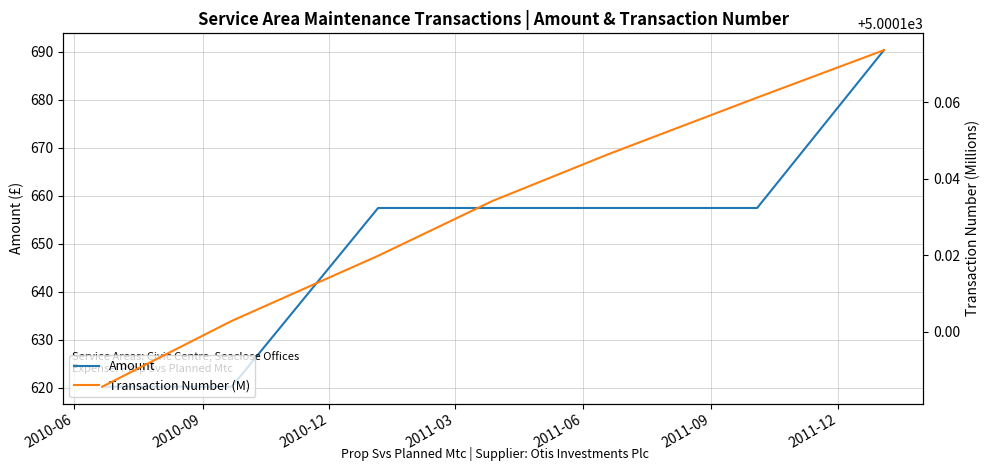

Is it true that Transaction Number (M) equals 8329.7 at 2011-06?

False